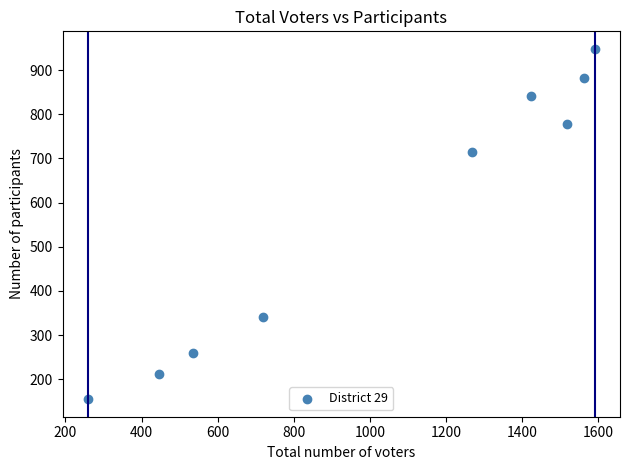

What is the average Y value?

571